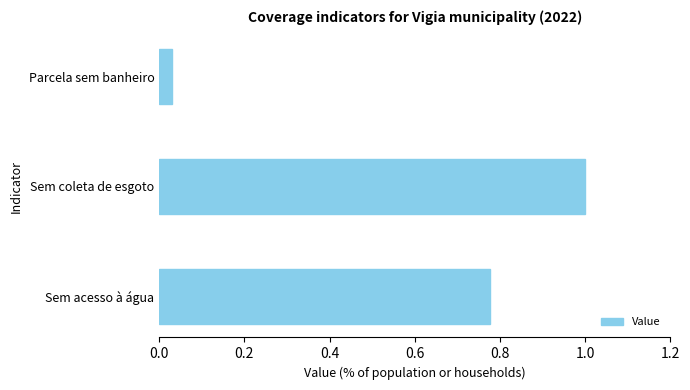

True or false: the data shows 1.0 at Sem coleta de esgoto.

True